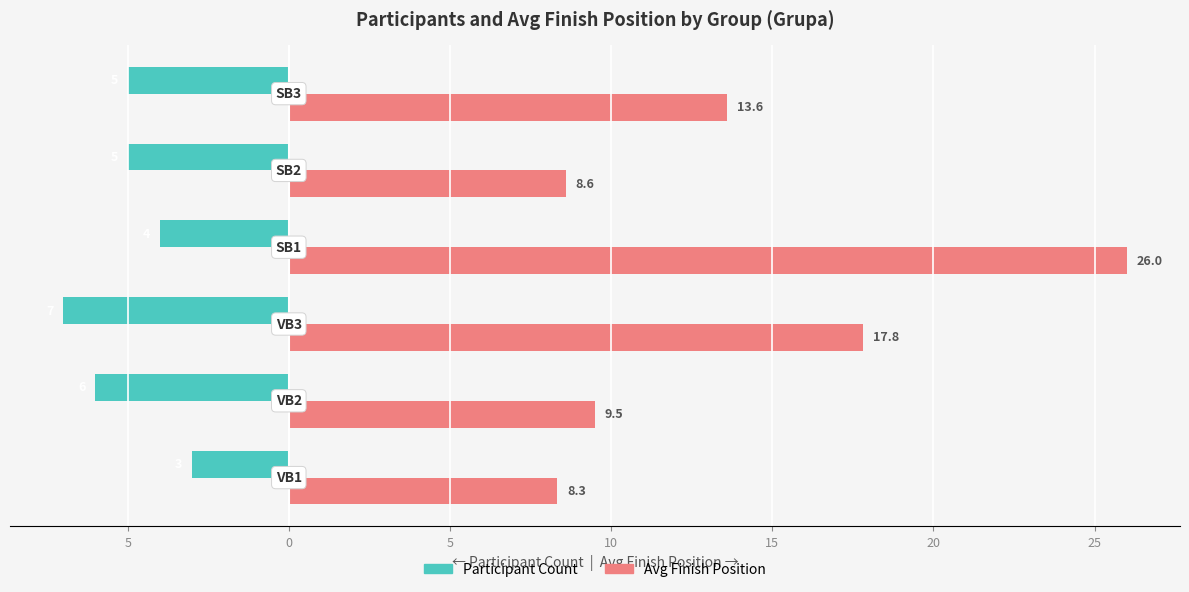

What is the average value of the Avg Finish Position series?

14.0